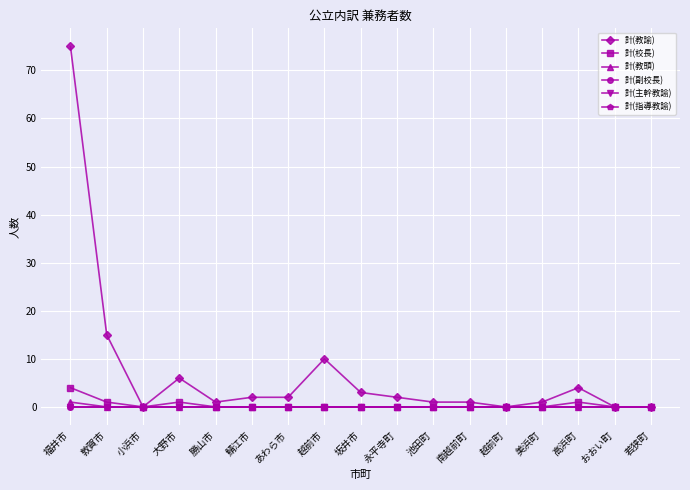

The value of 計(校長) at 坂井市 is 0. True or false?

True